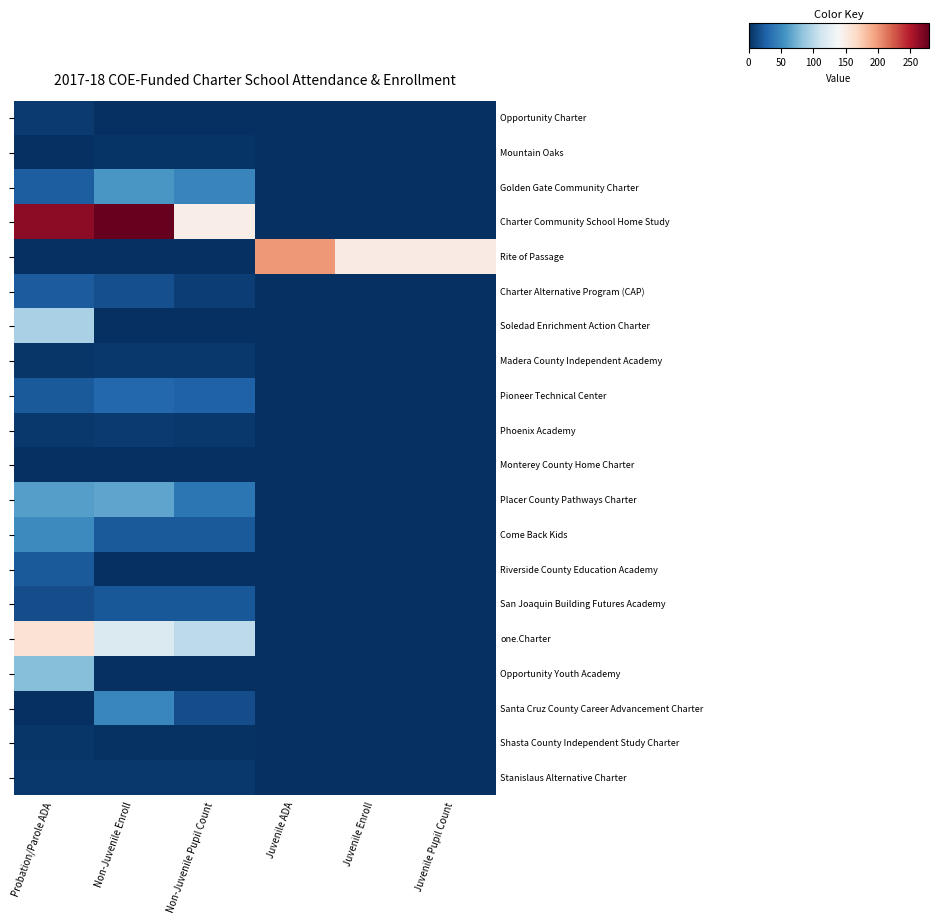

The Phoenix Academy series shows 2.7 at Probation/Parole ADA. True or false?

False